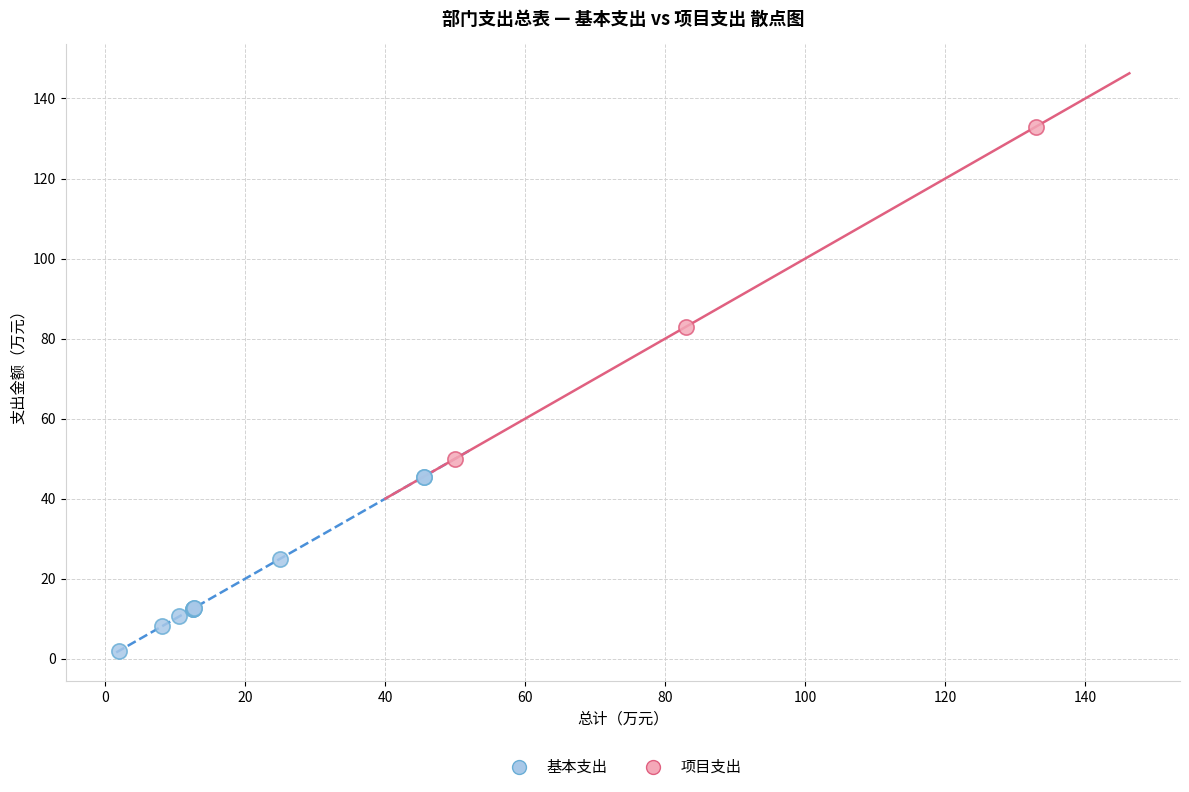

Which series has the largest Y range (max minus min)?

项目支出